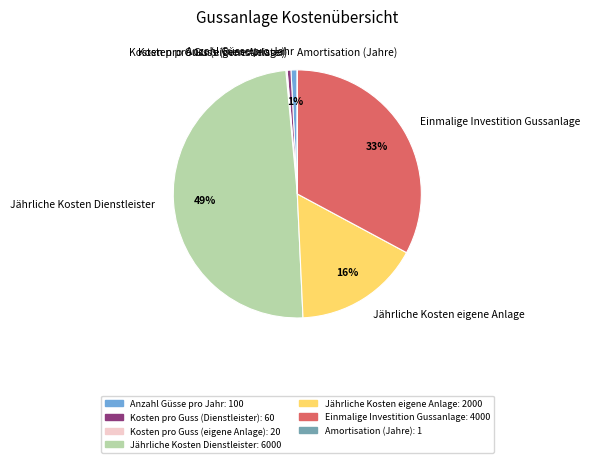

The Jährliche Kosten Dienstleister slice represents 41% of the pie. True or false?

False